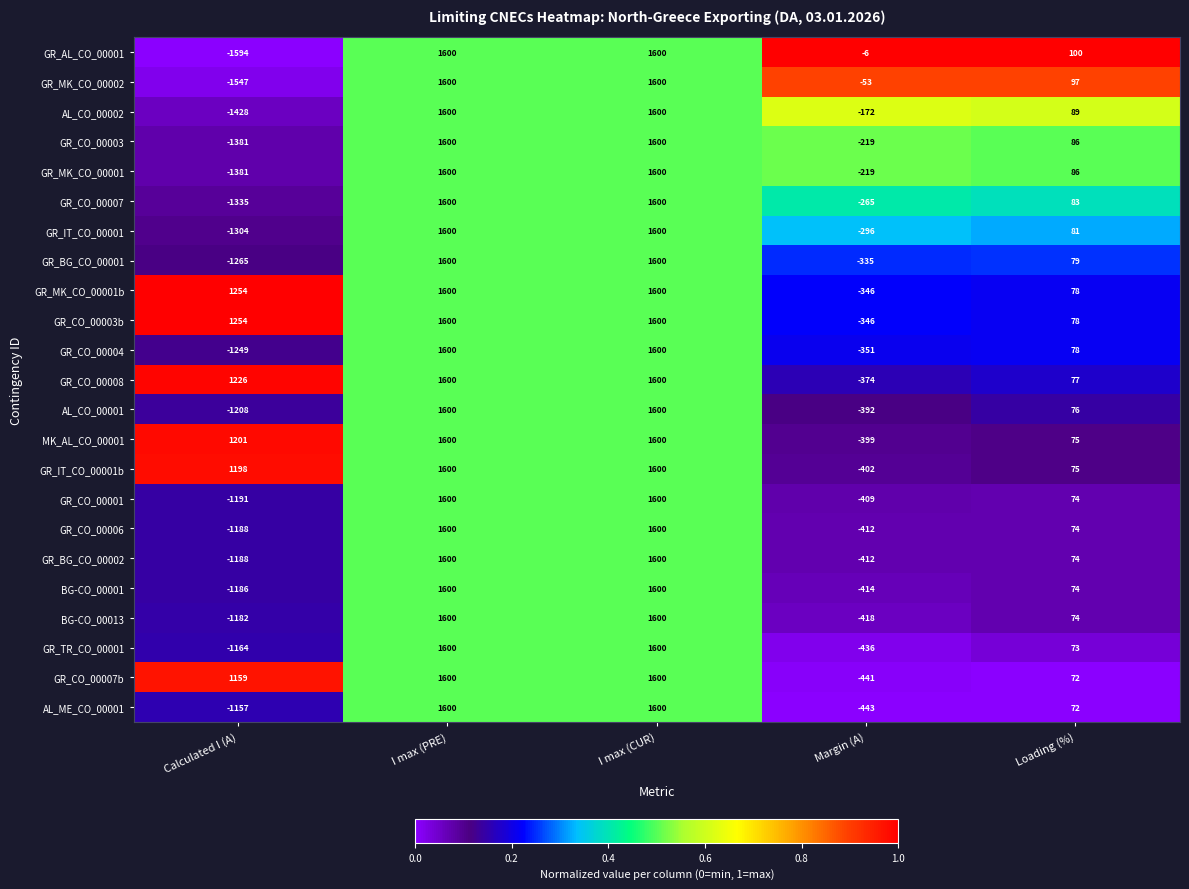

The GR_CO_00007 series shows -1837 at Calculated I (A). True or false?

False